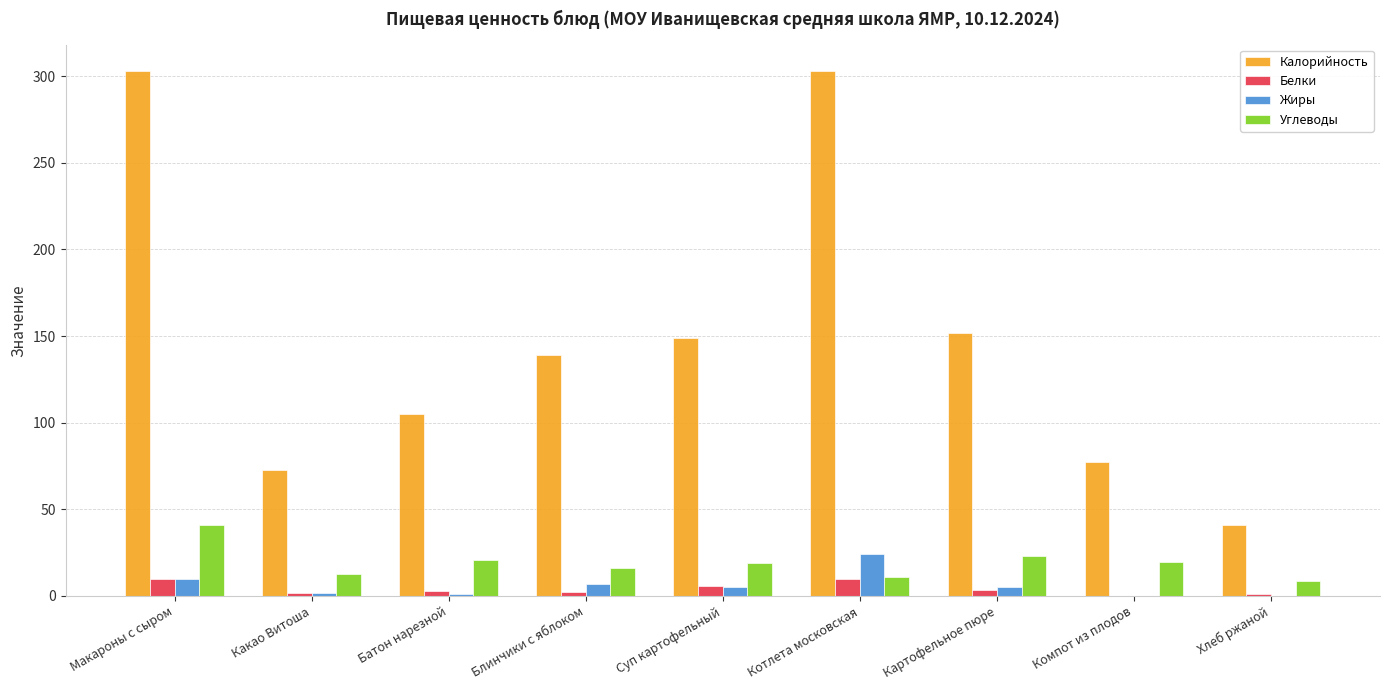

Is it true that Калорийность equals 194.4 at Суп картофельный?

False